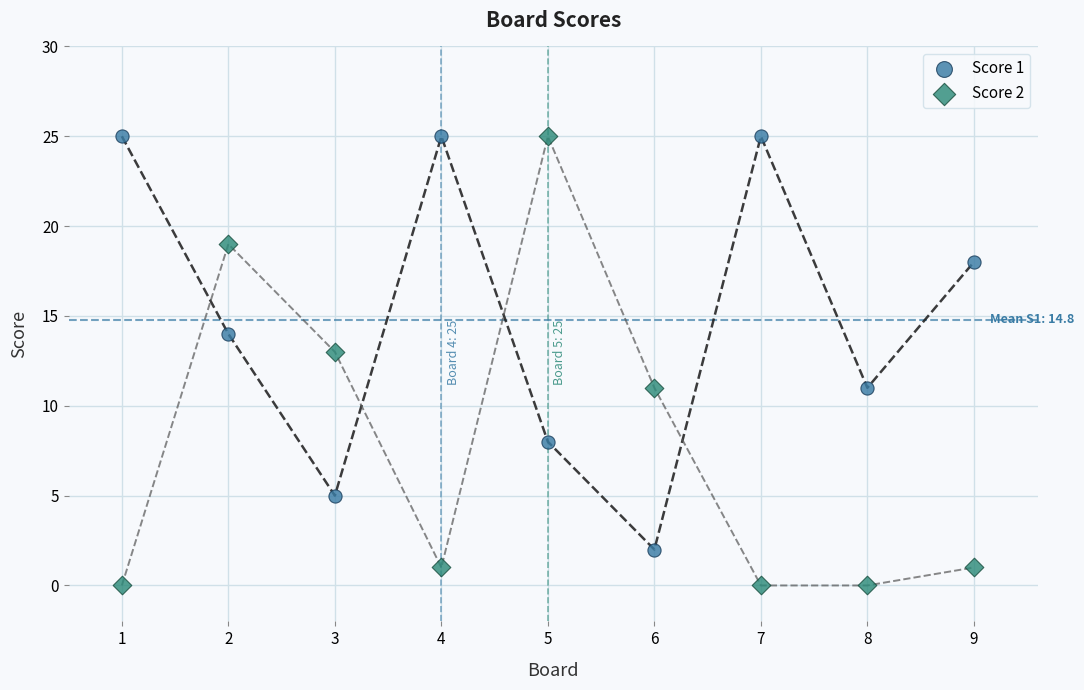

Which series reaches the minimum Y coordinate?

Score 2